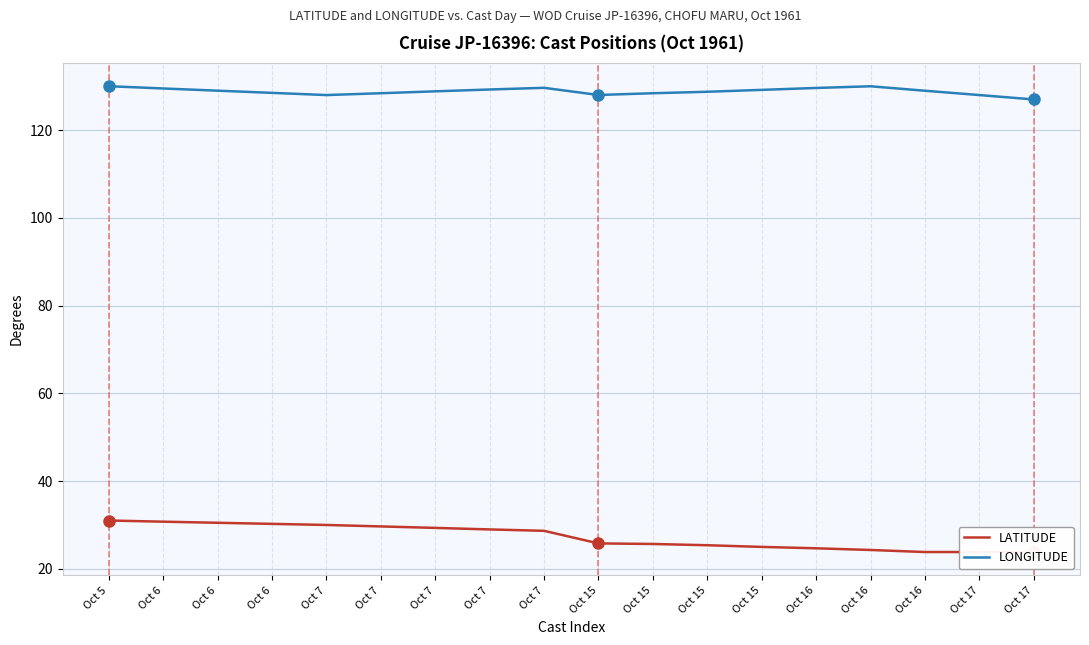

True or false: LATITUDE has a value of 19.5 at Oct 7.

False